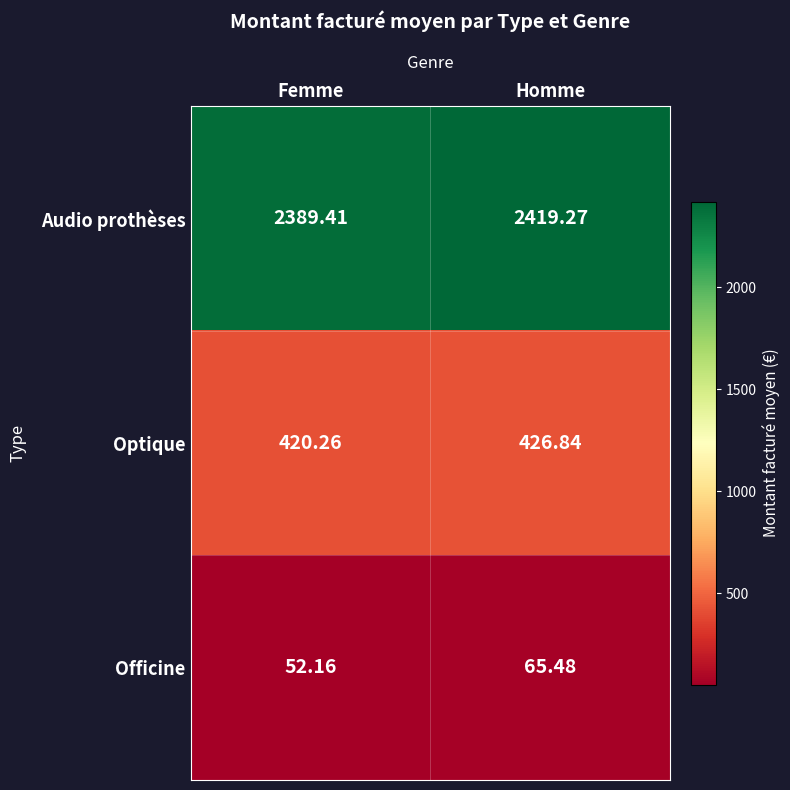

At which category is the sum across all series the highest?

Homme